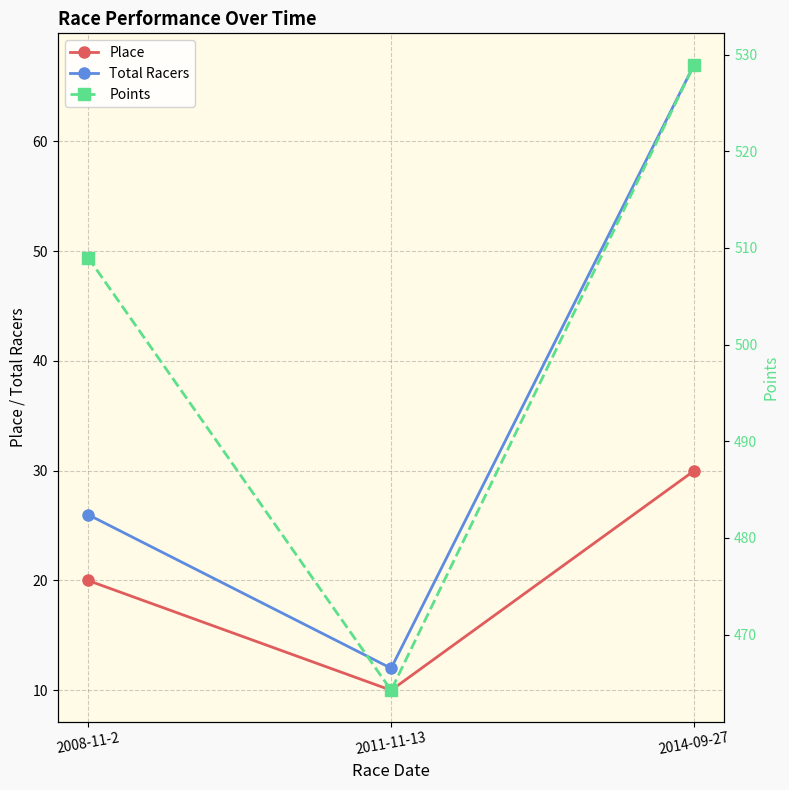

Reading right to left, what are all the values shown in this chart?

Place: 2014-09-27=30.0	2011-11-13=10.0	2008-11-2=20.0
Total Racers: 2014-09-27=67.0	2011-11-13=12.0	2008-11-2=26.0
Points: 2014-09-27=529.0	2011-11-13=464.2	2008-11-2=509.0